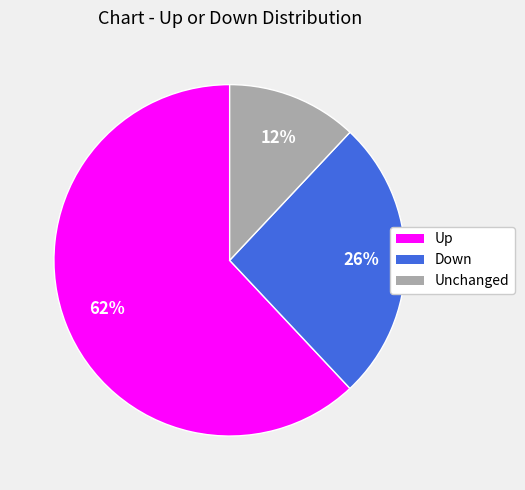

To the nearest percent, what is the average slice percentage?

33%